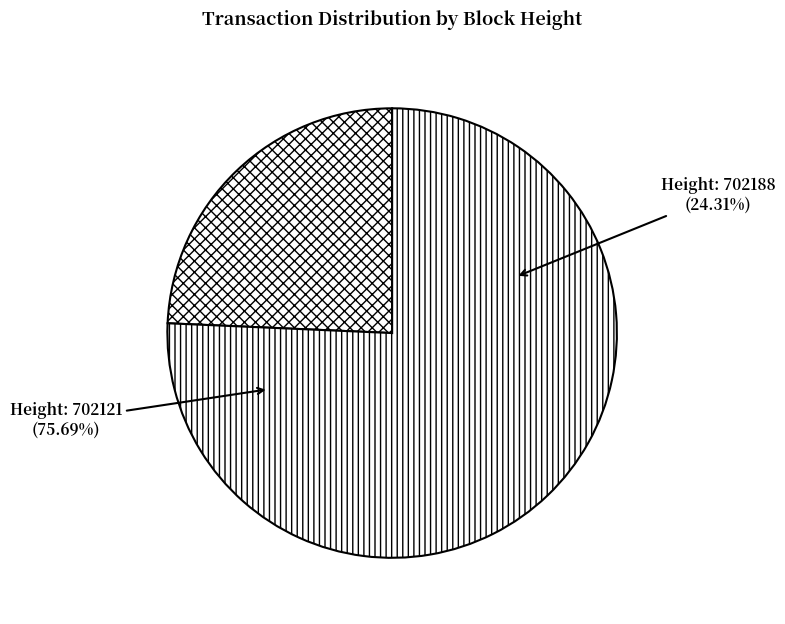

Does 702121 account for over 50% of the chart?

Yes